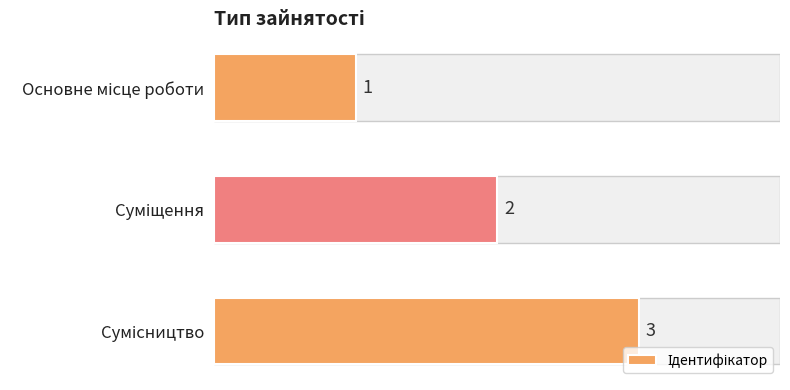

Between Суміщення and Сумісництво, which is larger?

Сумісництво